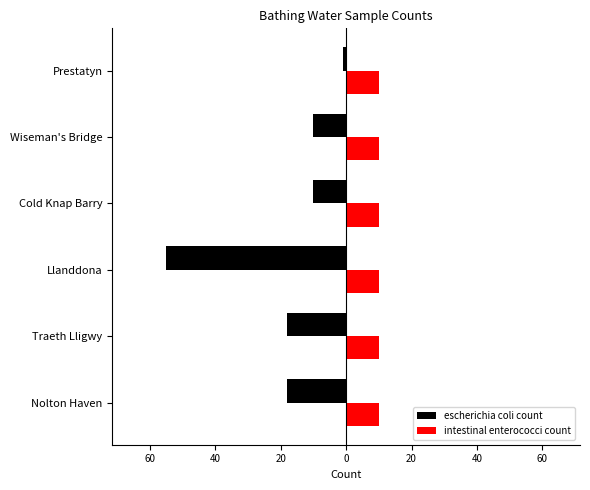

What are all the series names shown in the legend?

escherichia coli count, intestinal enterococci count